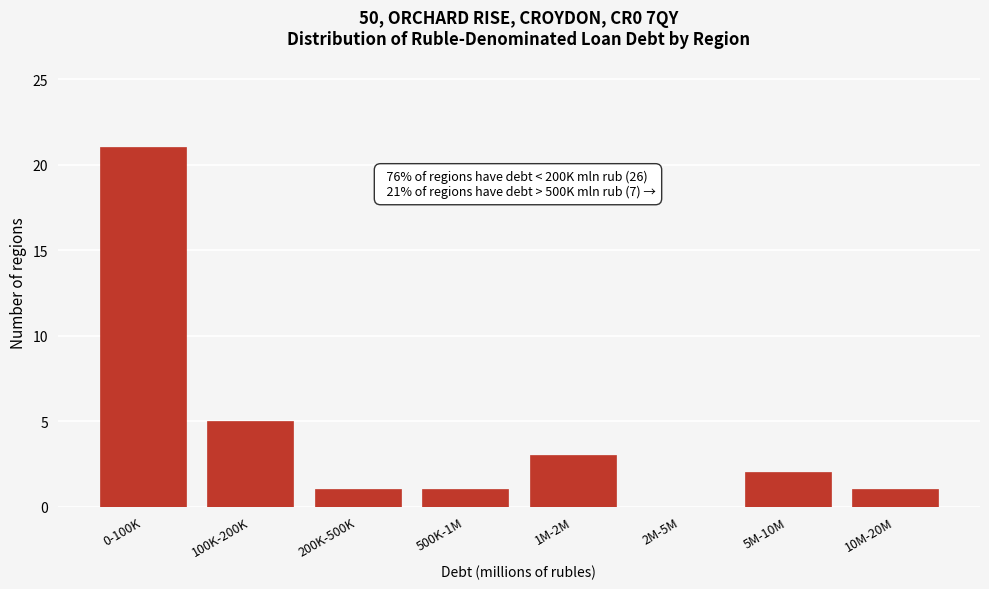

Reading right to left, transcribe all the data shown in this chart.

10M-20M=1	5M-10M=2	2M-5M=0	1M-2M=3	500K-1M=1	200K-500K=1	100K-200K=5	0-100K=21